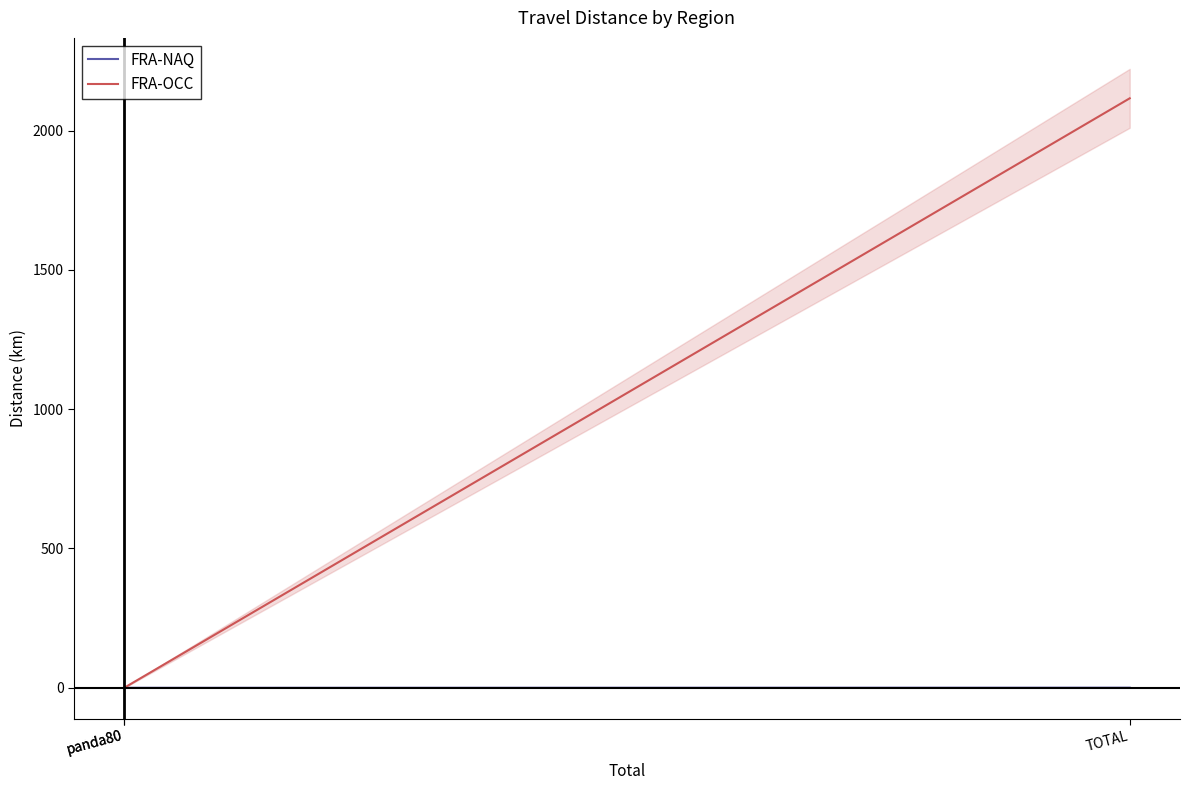

Does the chart have visible grid lines?

No